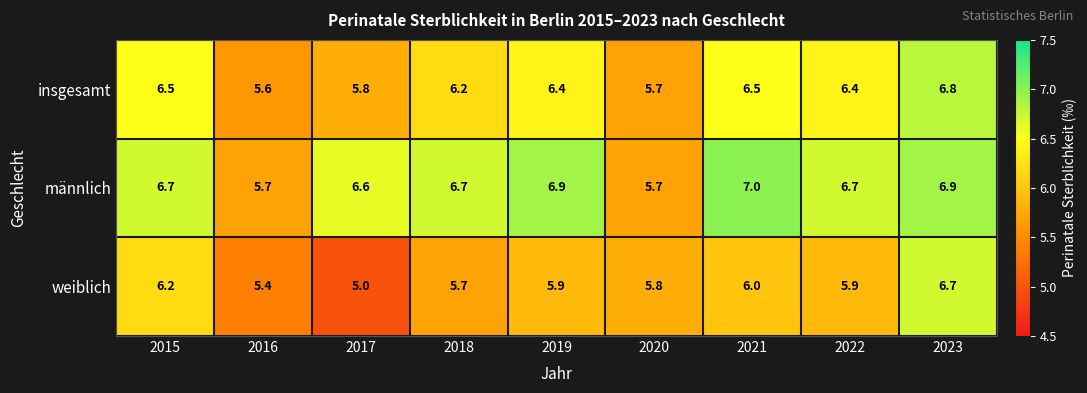

What is the sum of all männlich values?

58.9